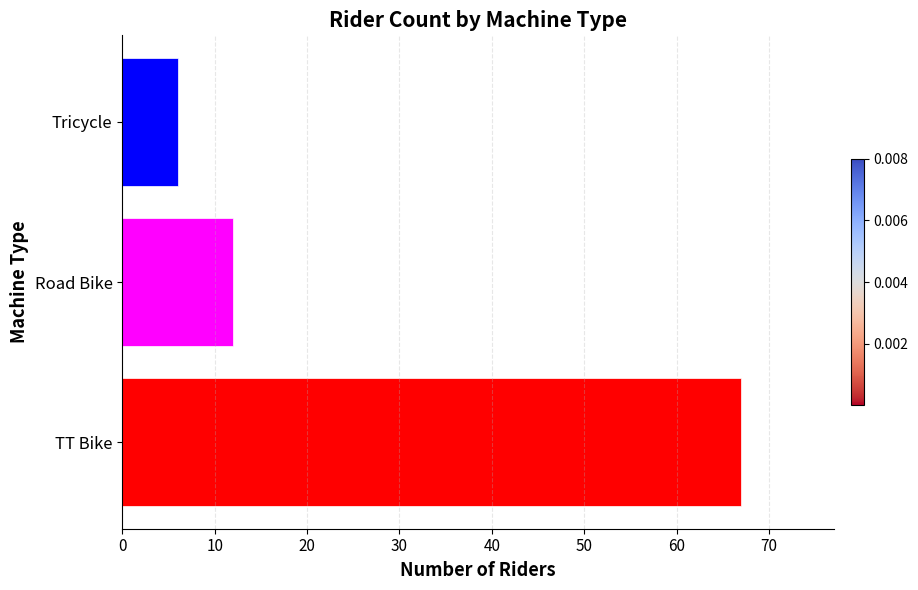

How many bars are there in total?

3